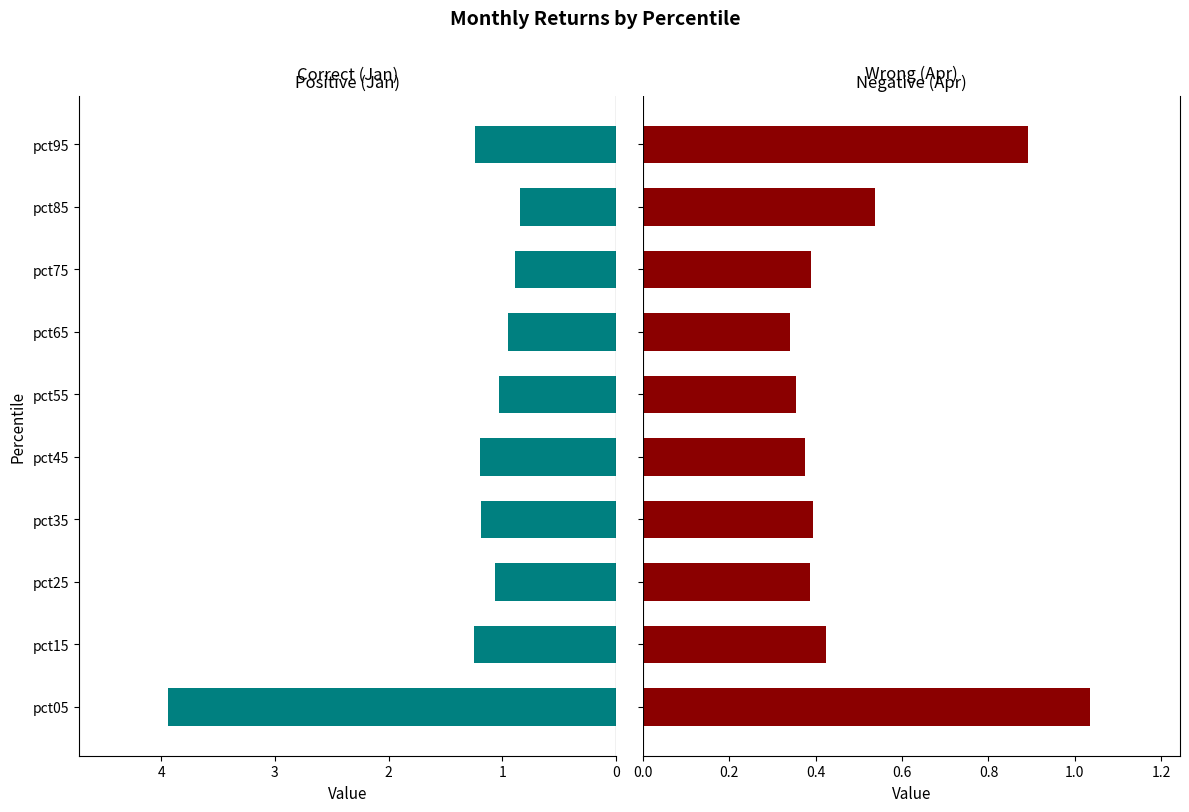

What is the difference between the maximum and minimum values in the Jan series?

3.1